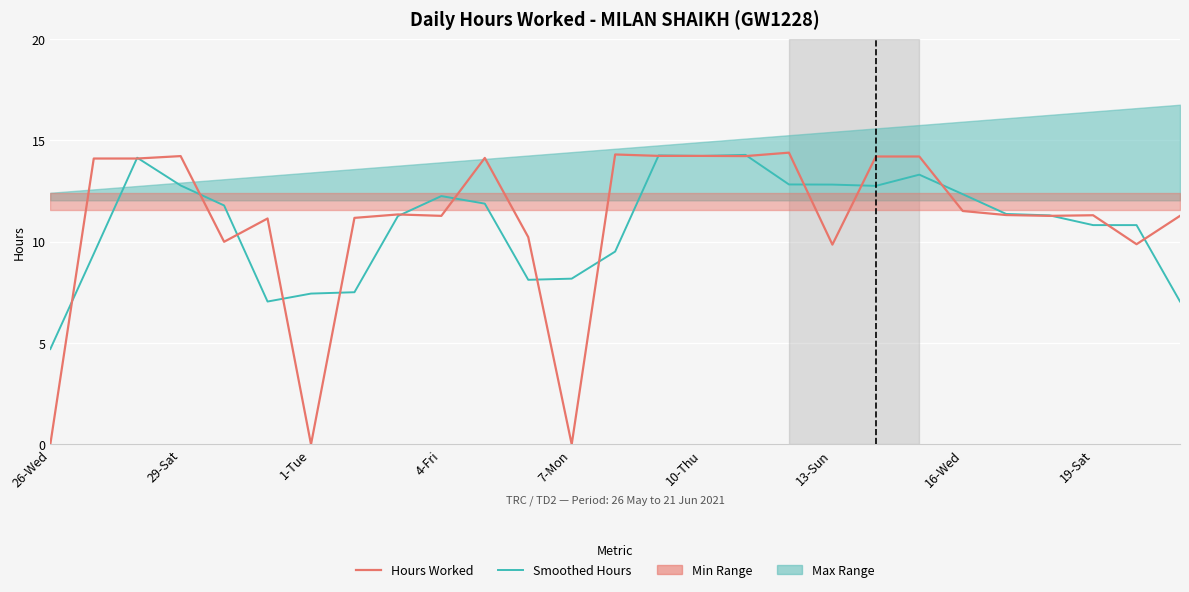

How many categories are shown in the chart?

27